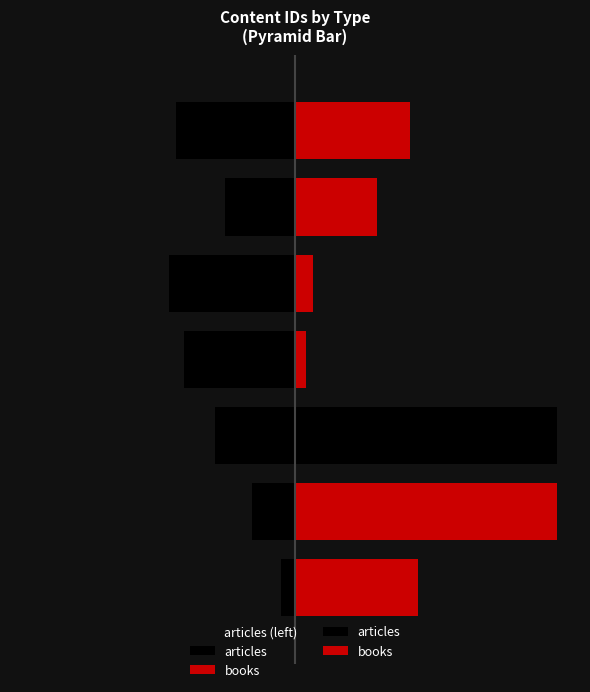

Count the number of values greater than -6171.

3